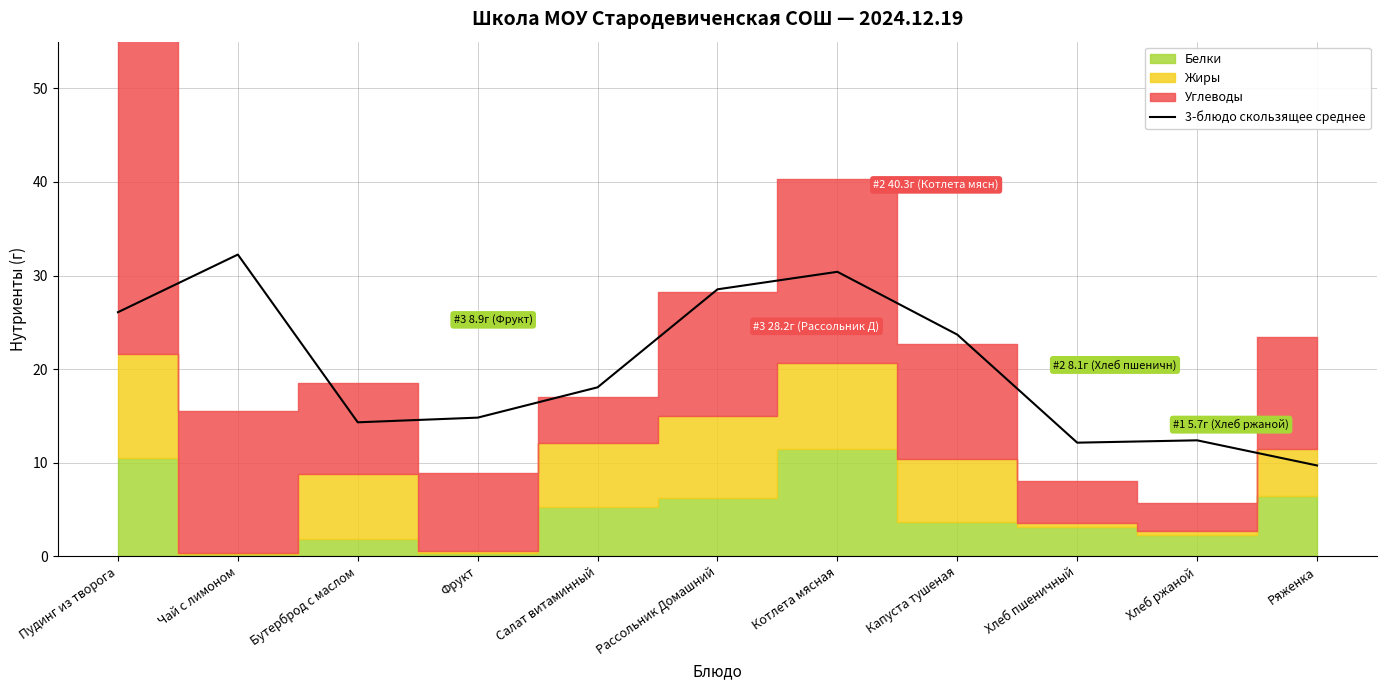

At which label is the value closest to 20?

Салат витаминный